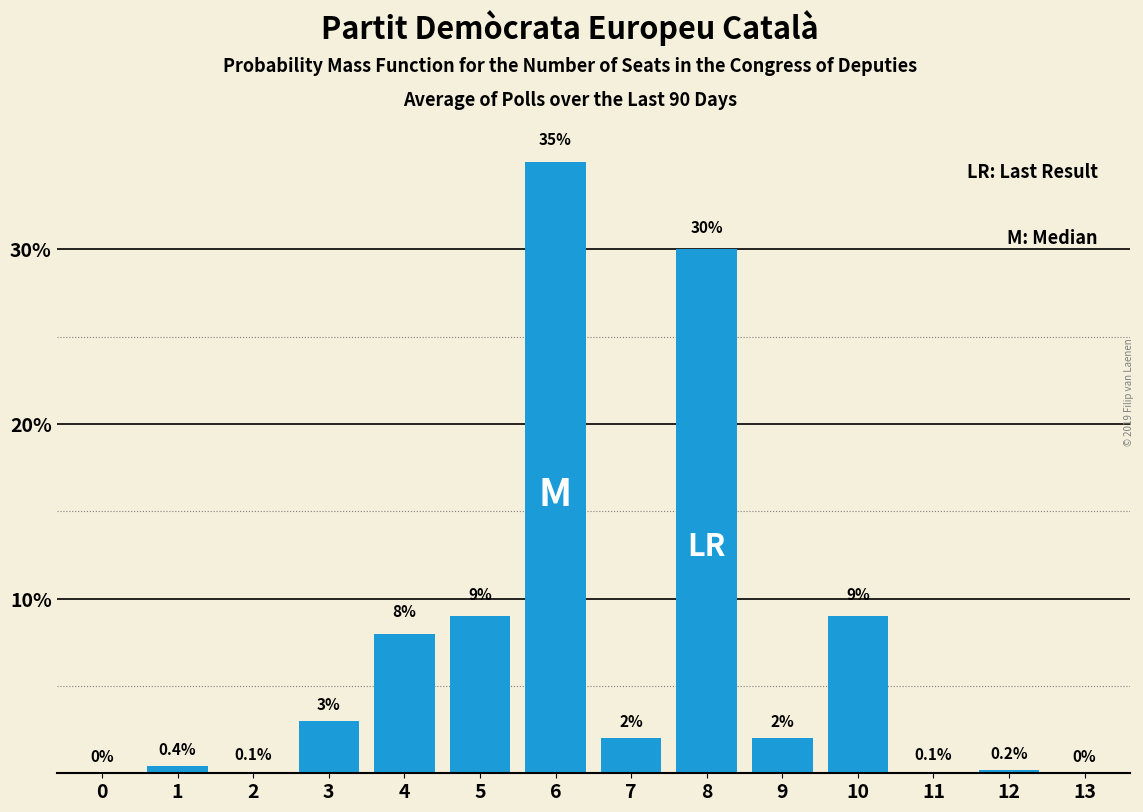

Reading right to left, what are all the values shown in this chart?

13=0.0	12=0.2	11=0.1	10=9.0	9=2.0	8=30.0	7=2.0	6=35.0	5=9.0	4=8.0	3=3.0	2=0.1	1=0.4	0=0.0